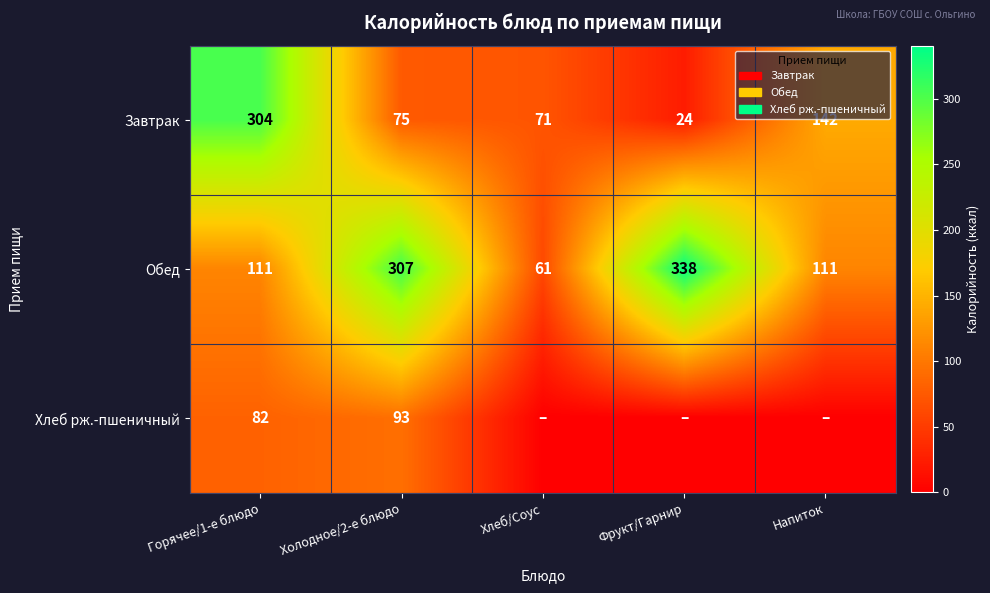

The value of Обед at Горячее/1-е блюдо is 111. True or false?

True